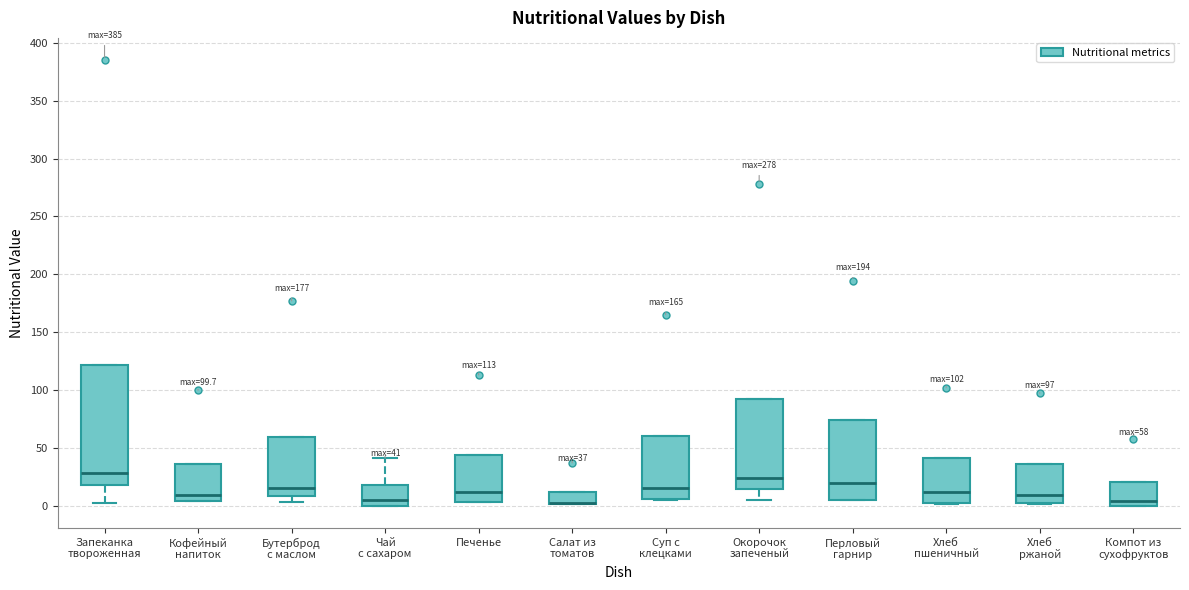

Which box is the tallest, from its lower edge to its upper edge?

Запеканка твороженная